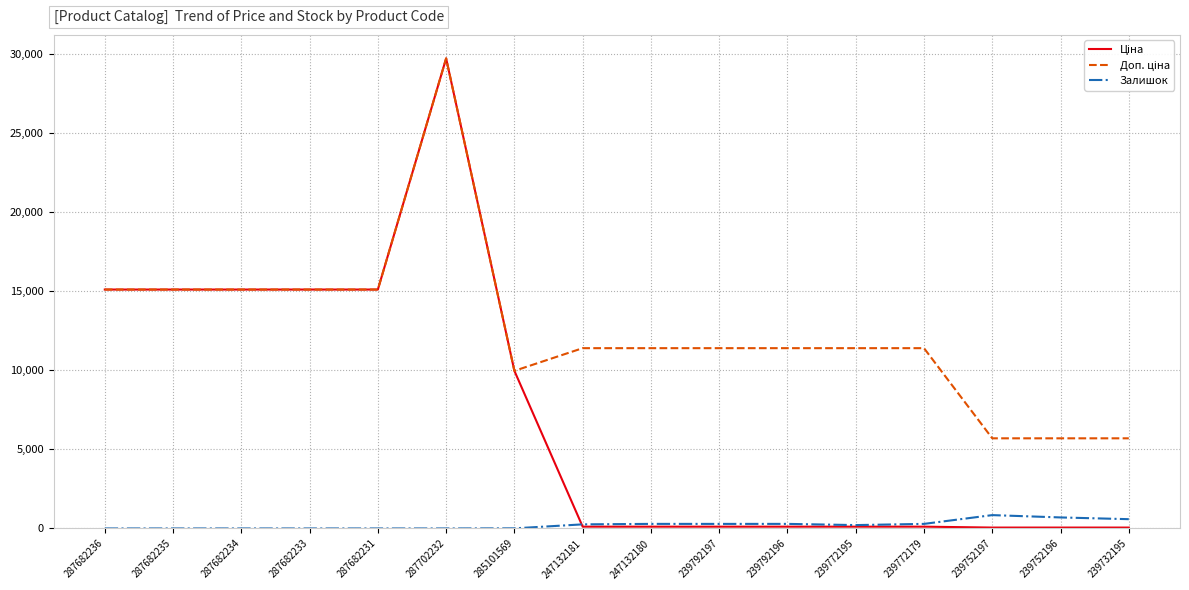

True or false: Залишок has a value of 845.0 at 239752197.

True